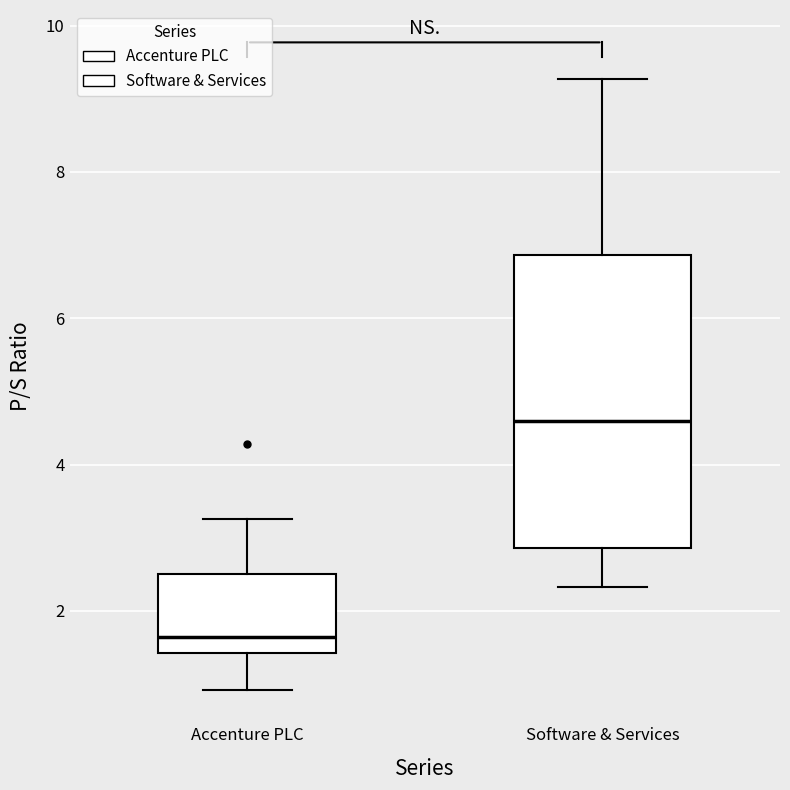

Reading left to right, transcribe this box plot: for each box, give where its median line is, the range the box spans, and where its two whiskers end, as read against the y-axis. The values are not printed on the chart, so give them approximately, as read against the axis.

Accenture PLC: median 1.6, box 1.4 to 2.6, whiskers 1.0 to 3.2
Software & Services: median 4.6, box 2.8 to 6.8, whiskers 2.4 to 9.2